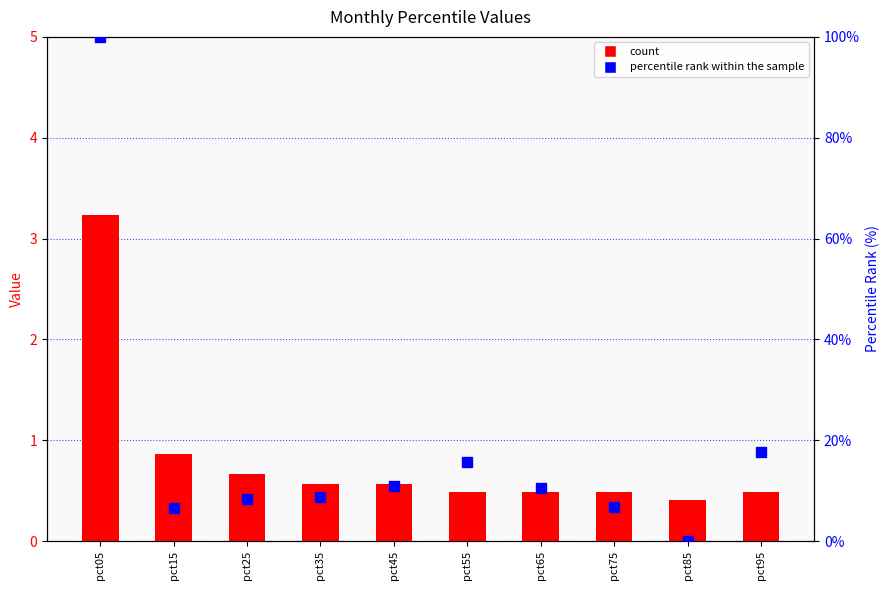

How many positive values does the percentile rank within the sample series have?

9